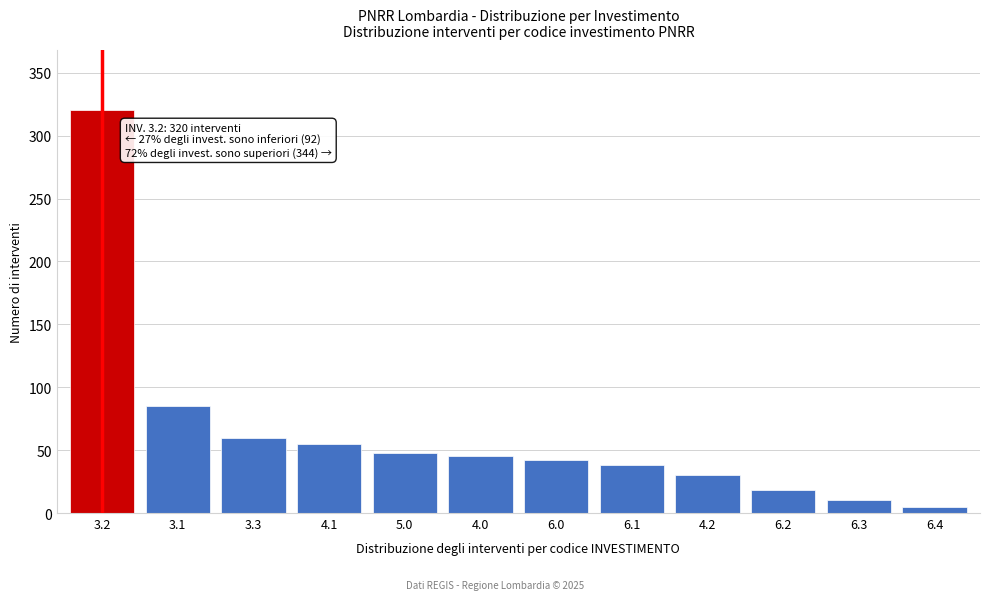

Reading left to right, transcribe all the data shown in this chart.

3.2=320	3.1=85	3.3=60	4.1=55	5.0=48	4.0=45	6.0=42	6.1=38	4.2=30	6.2=18	6.3=10	6.4=5